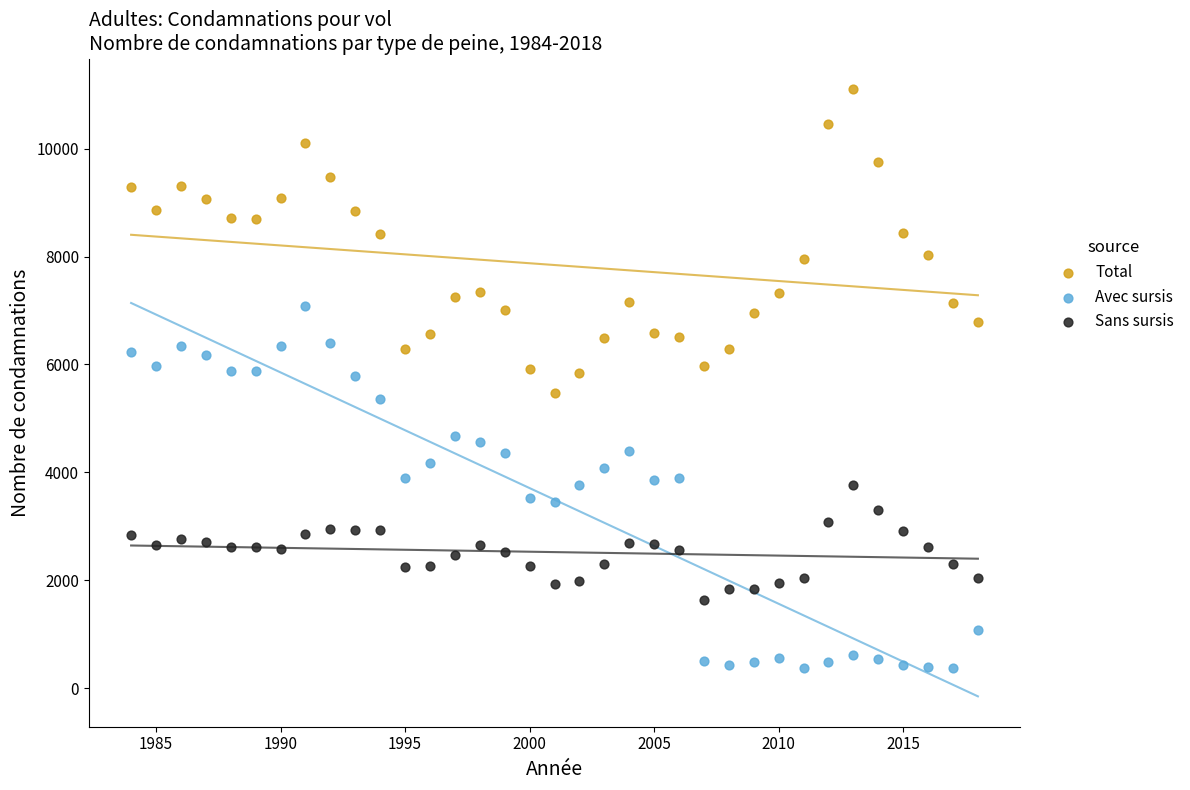

Which series reaches the minimum Y coordinate?

Avec sursis